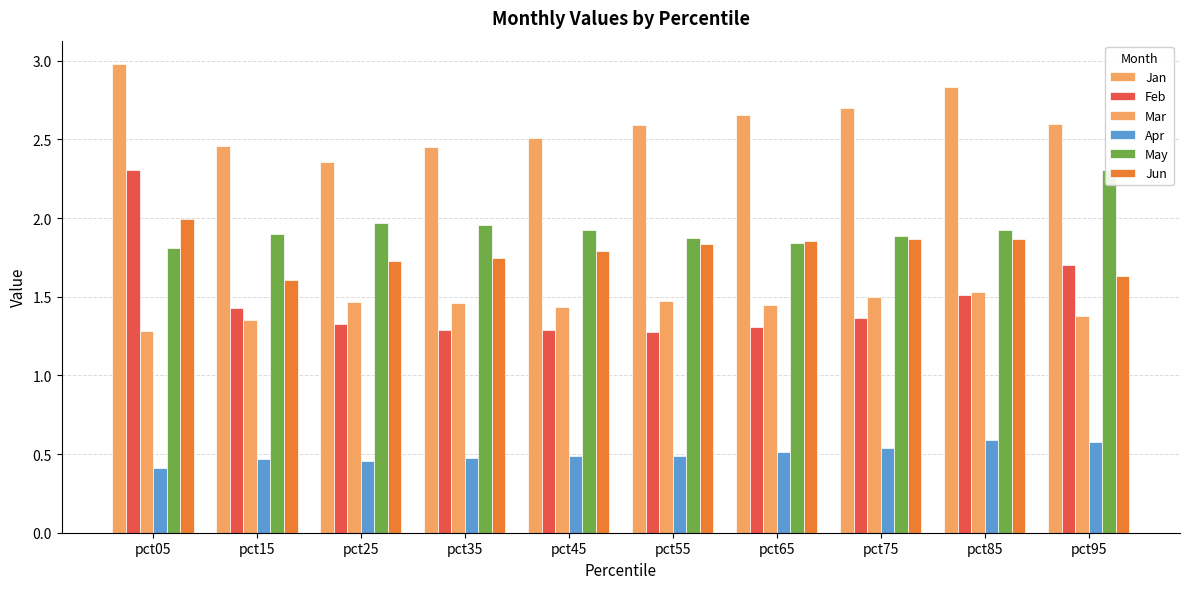

Which series changed the most between pct05 and pct45?

Feb